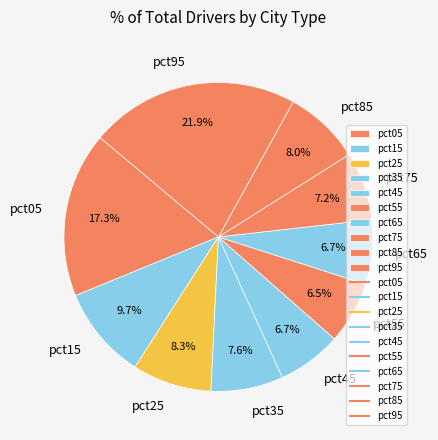

Is it true that pct15 is 10% of the pie?

True